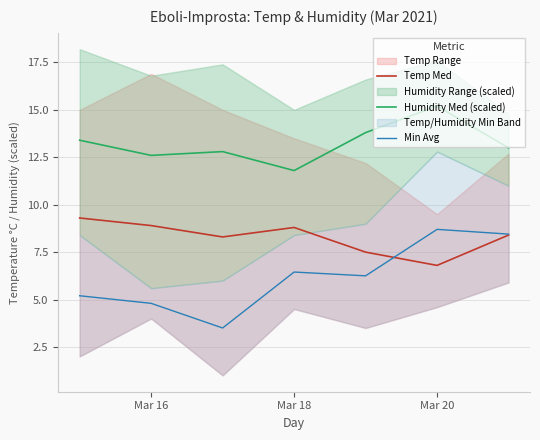

Which series has the largest range (max minus min)?

Min Avg